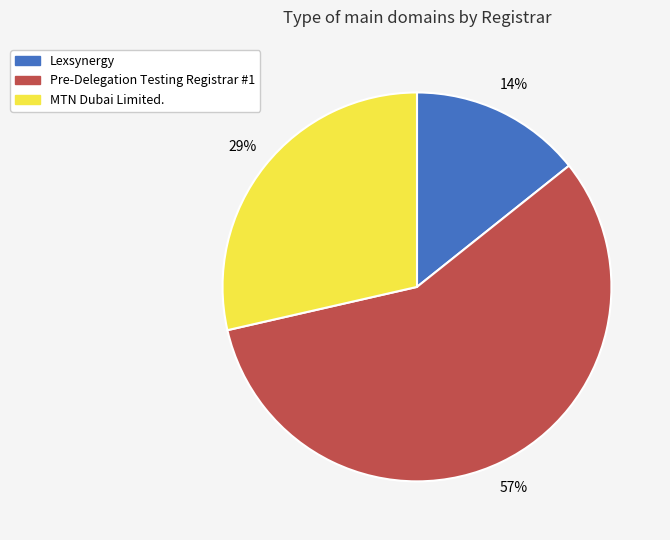

To the nearest percent, what percentage of the pie is MTN Dubai Limited.?

29%